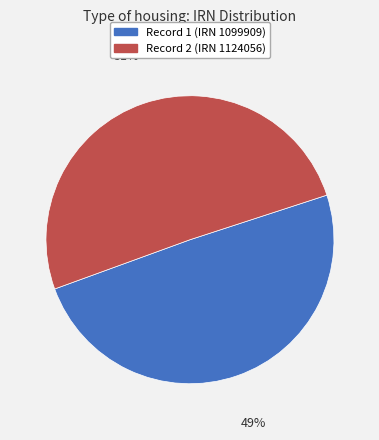

To the nearest percent, what is the average slice percentage?

50%